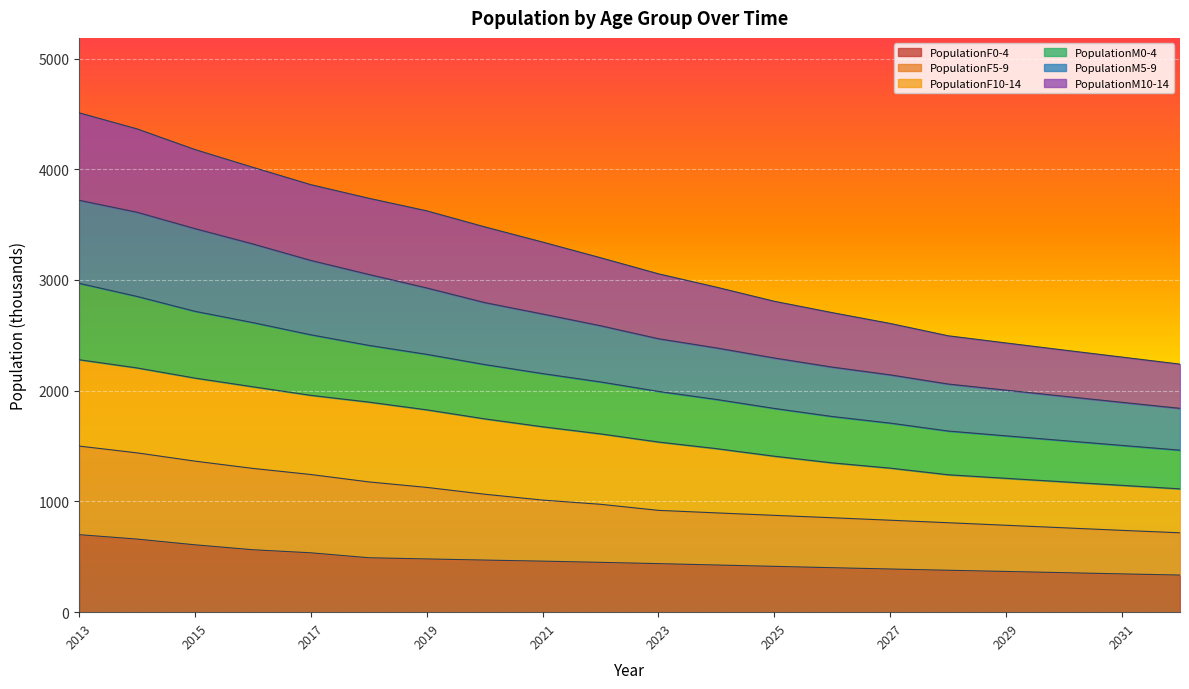

The value of PopulationF0-4 at 2019 is 480.8. True or false?

True